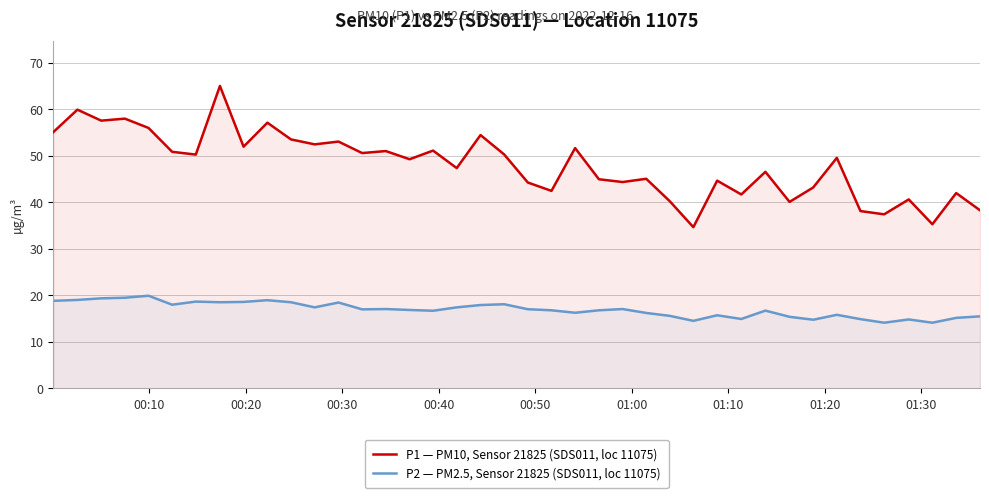

List the series in order of their peak value, lowest first.

P2 — PM2.5, Sensor 21825 (SDS011, loc 11075), P1 — PM10, Sensor 21825 (SDS011, loc 11075)